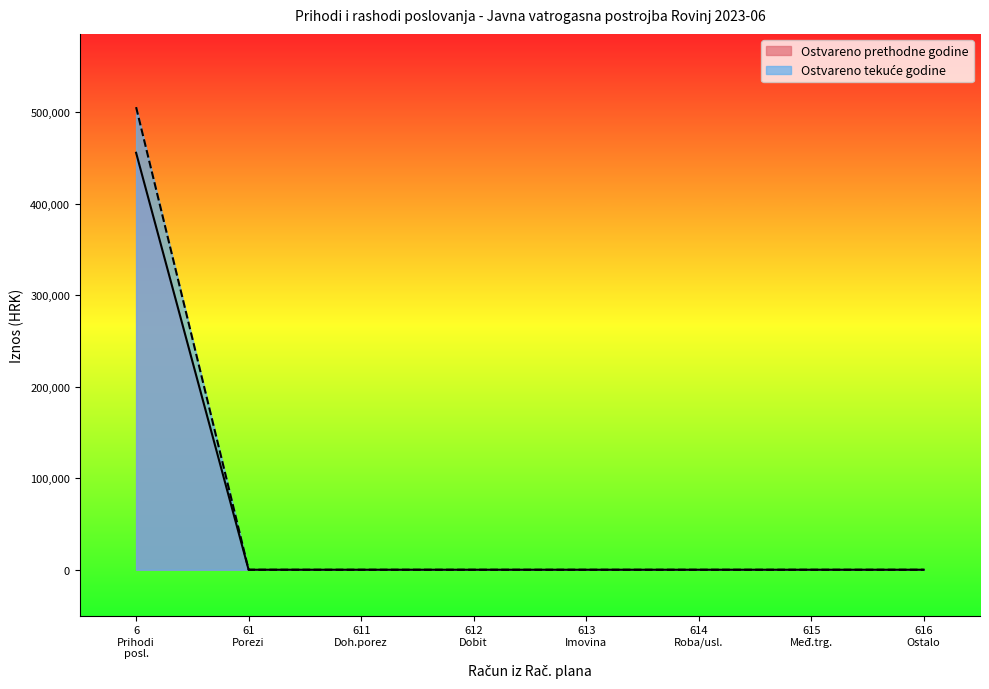

Is it true that Ostvareno u izvještajnom razdoblju tekuće godine equals 172459.1 at 616?

False